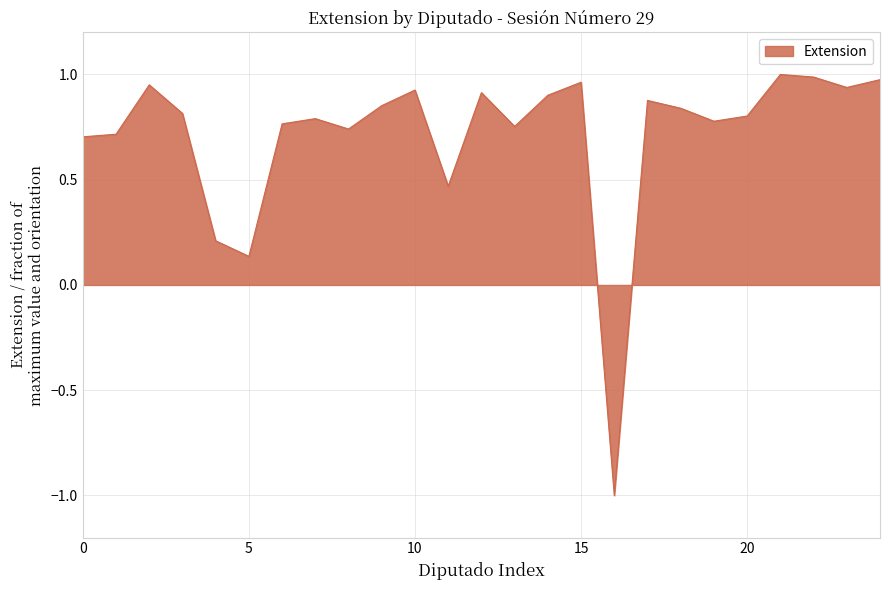

What is the difference between the maximum and minimum values?

2.0